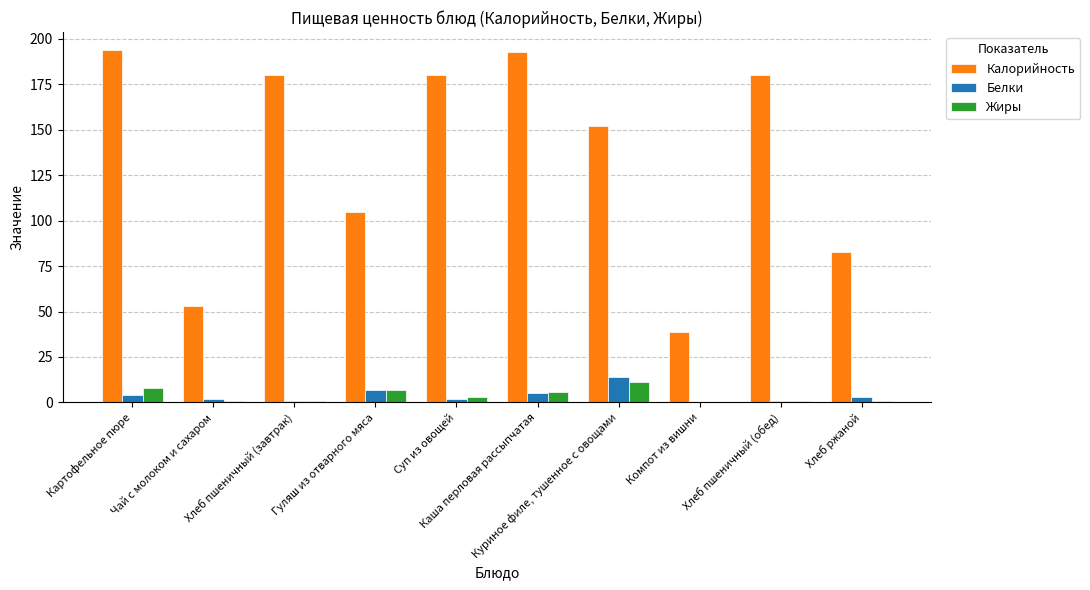

Where is Калорийность nearest to the value 116?

Гуляш из отварного мяса